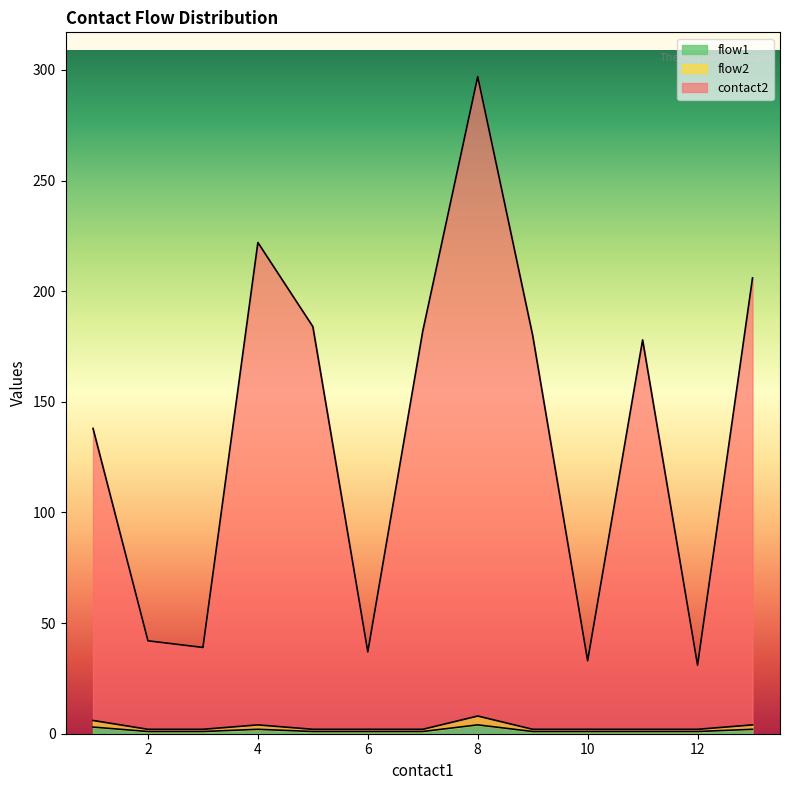

At 1, list the series in order from largest to smallest.

contact2, flow1, flow2